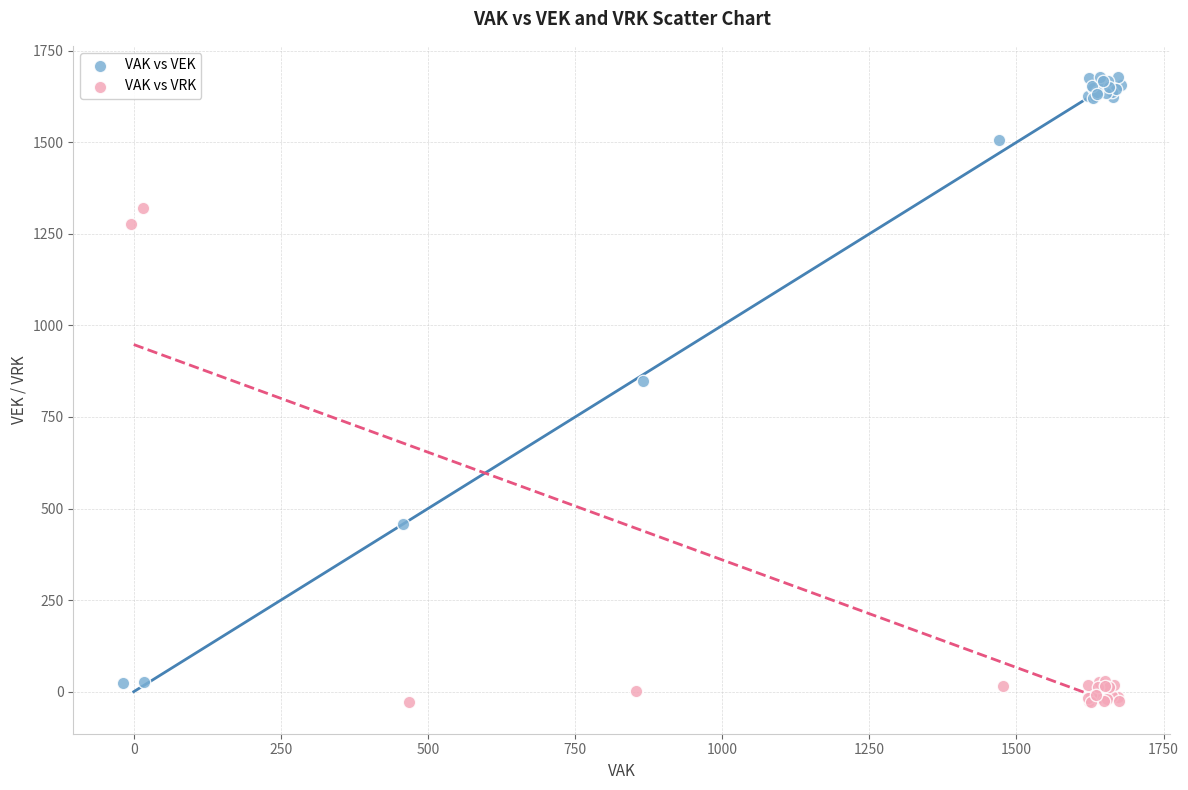

Which series reaches the maximum Y coordinate?

VAK vs VEK